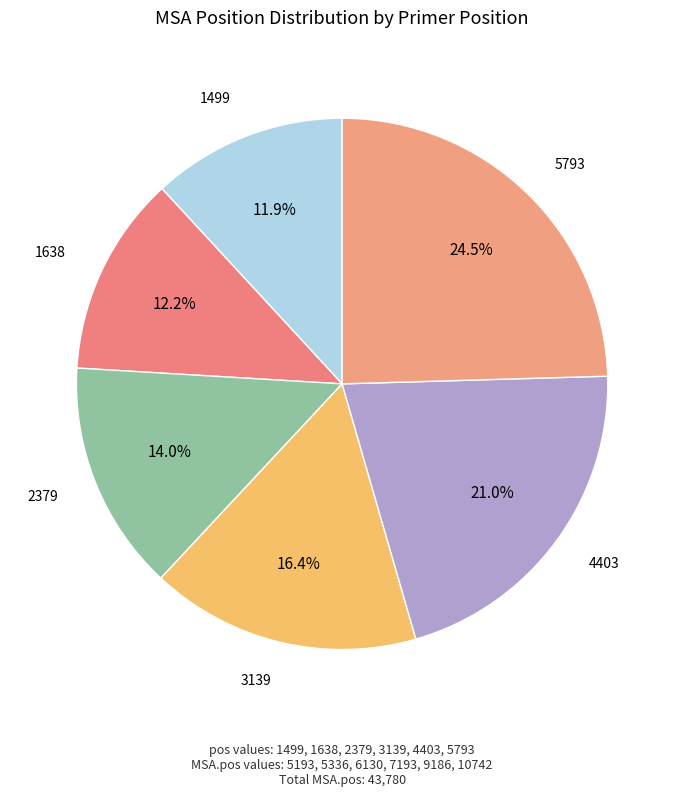

What percentage is NOT represented by 5793?

75.5%